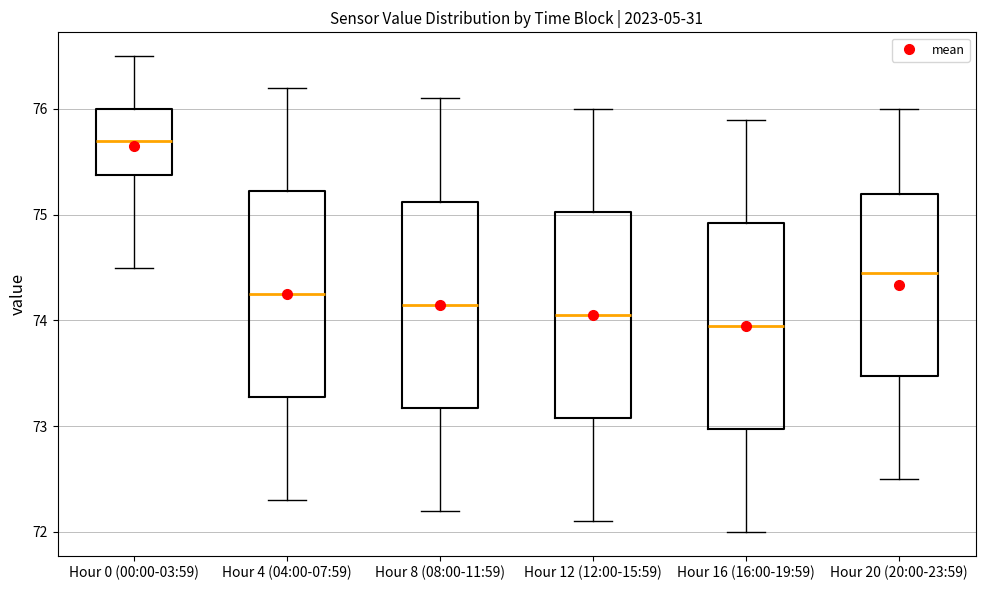

Which box's median line is the highest?

Hour 0 (00:00-03:59)